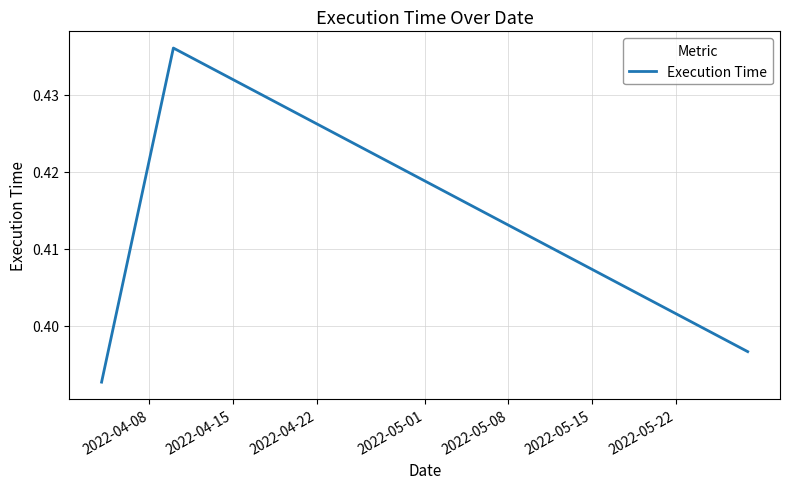

Count the number of data series in this chart.

1